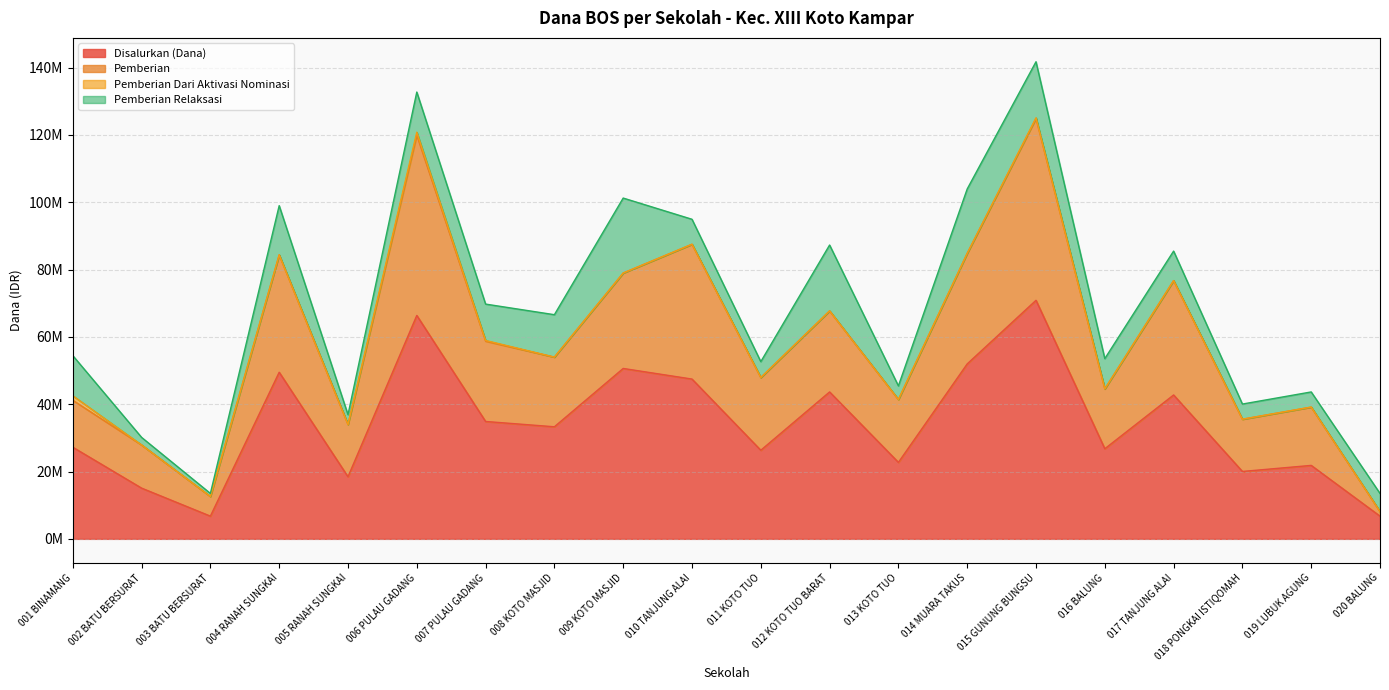

Is the value of Pemberian at 019 LUBUK AGUNG greater than the value of Disalurkan (Dana) at 015 GUNUNG BUNGSU?

No